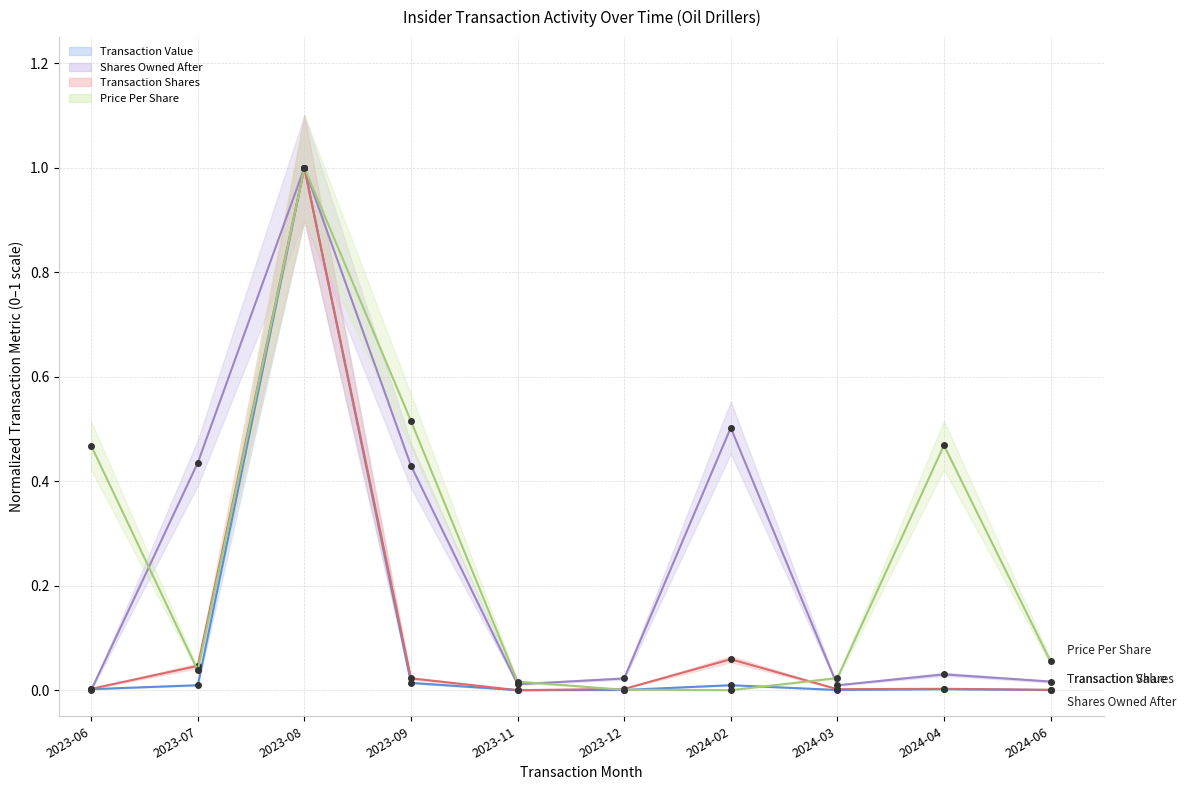

Which series changed the most between 2023-06 and 2023-12?

Price Per Share